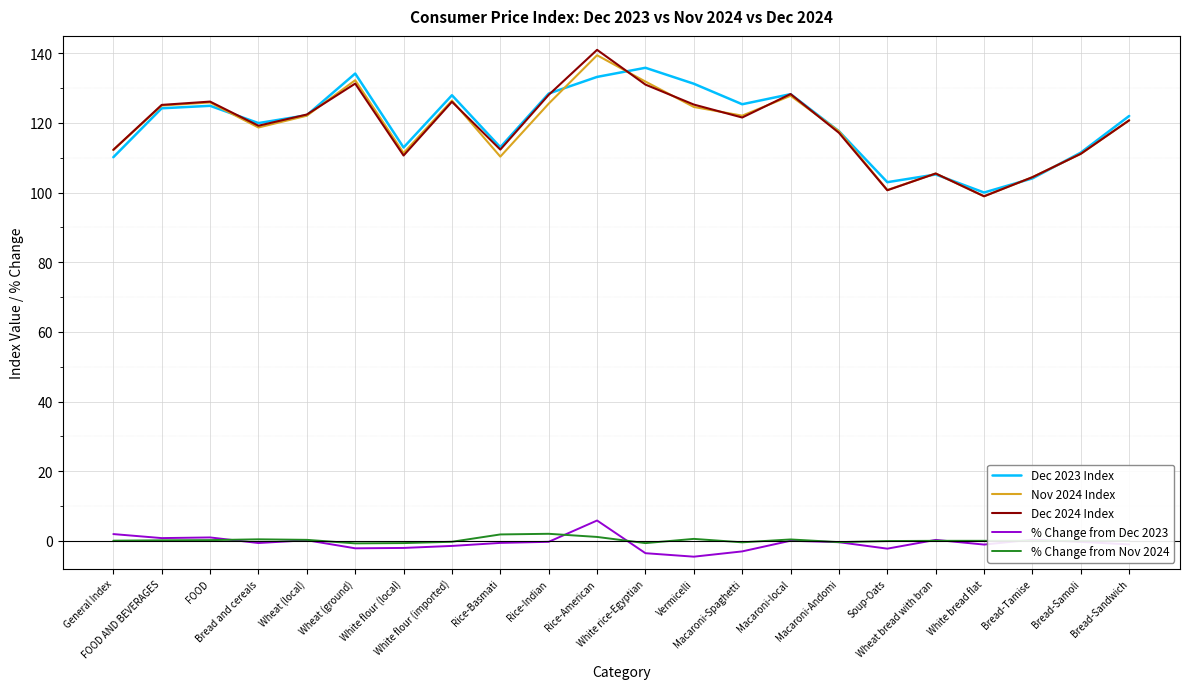

Which category has the highest value across all series?

Rice-American